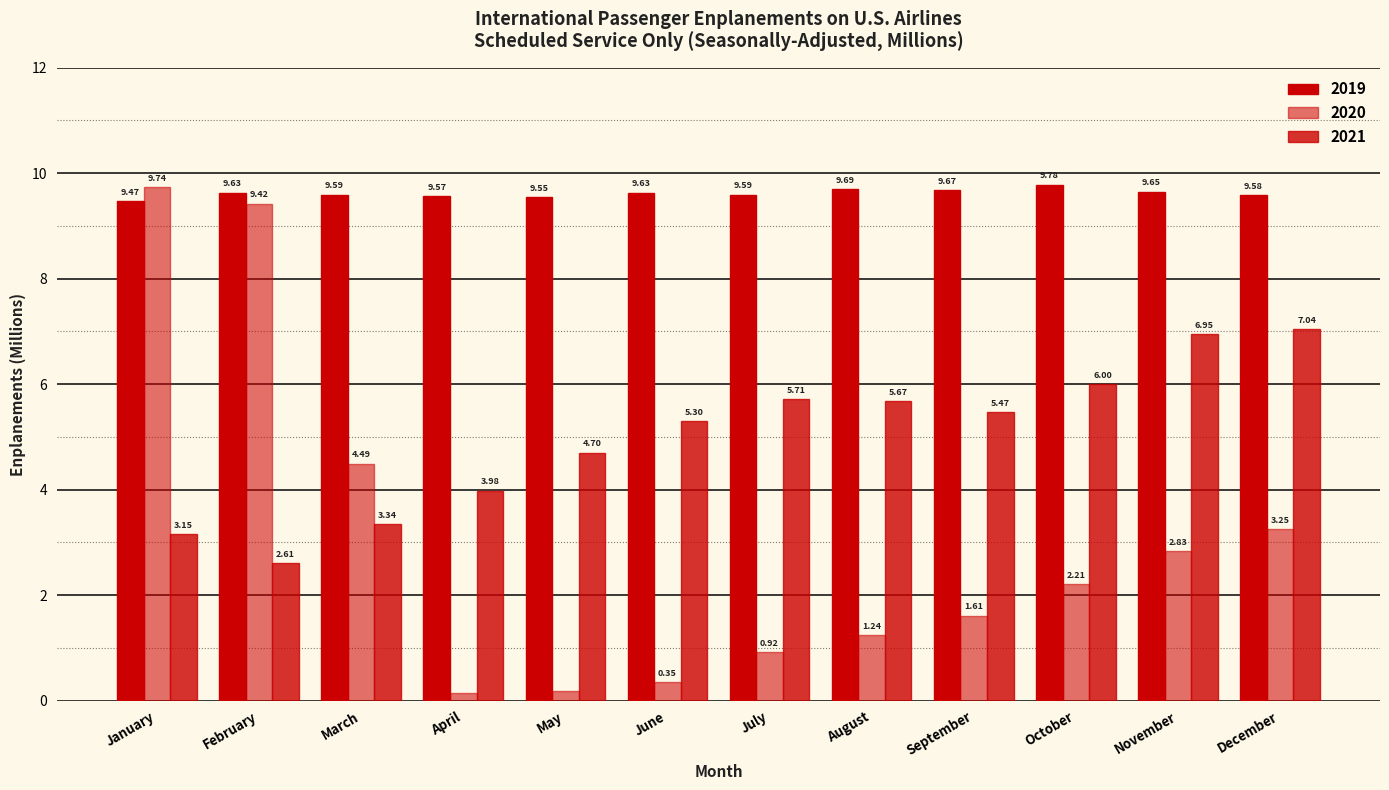

Does the chart contain any negative values?

No